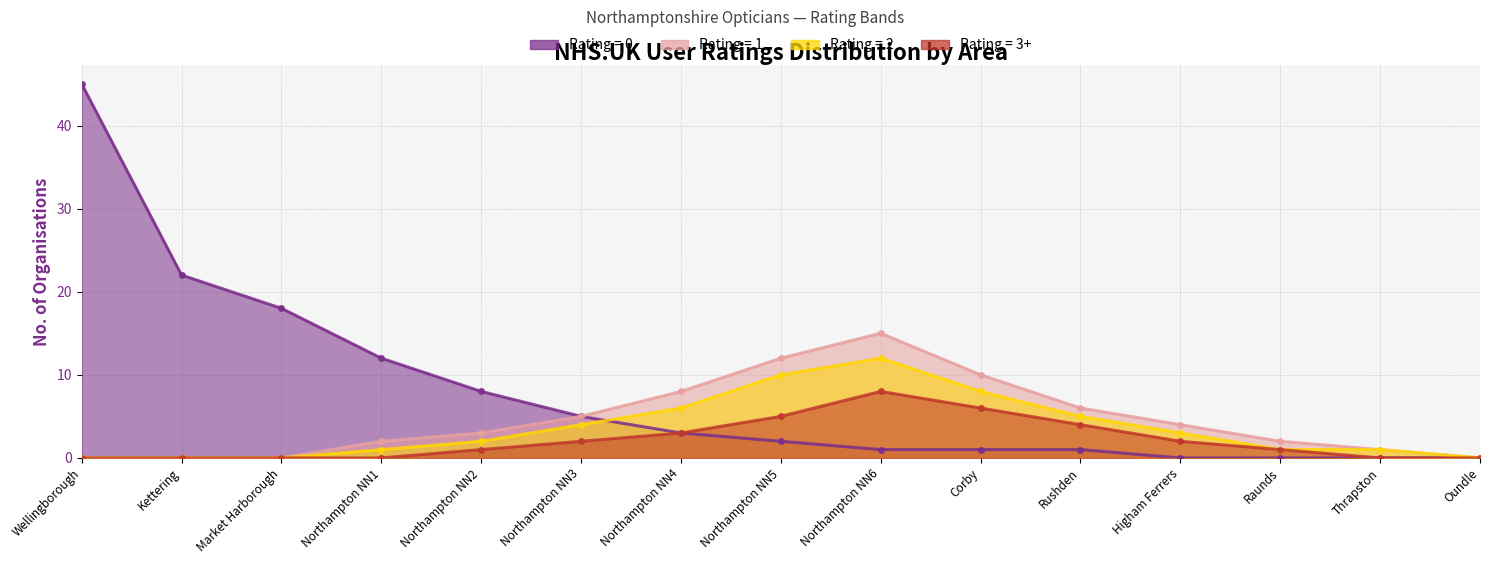

What is the maximum value shown in the chart?

45